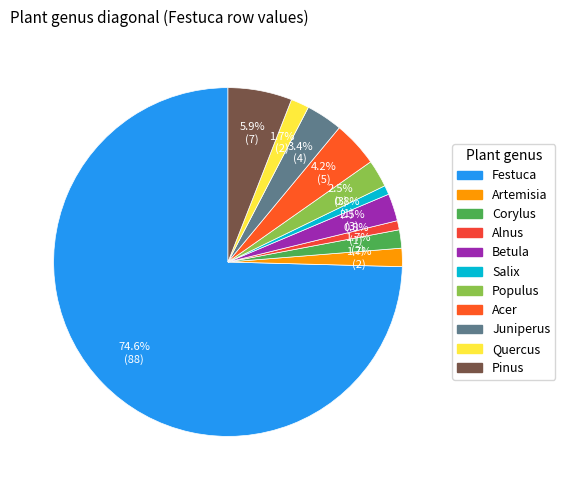

Does Festuca account for over 50% of the chart?

Yes